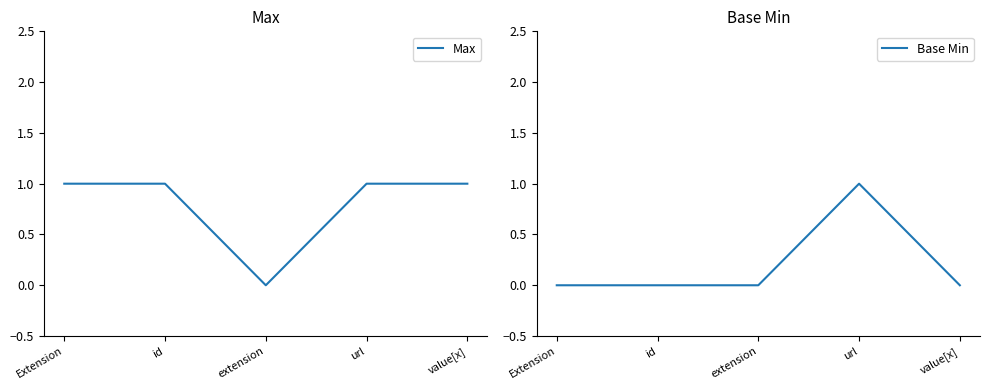

At how many categories does at least one series exceed 0?

4